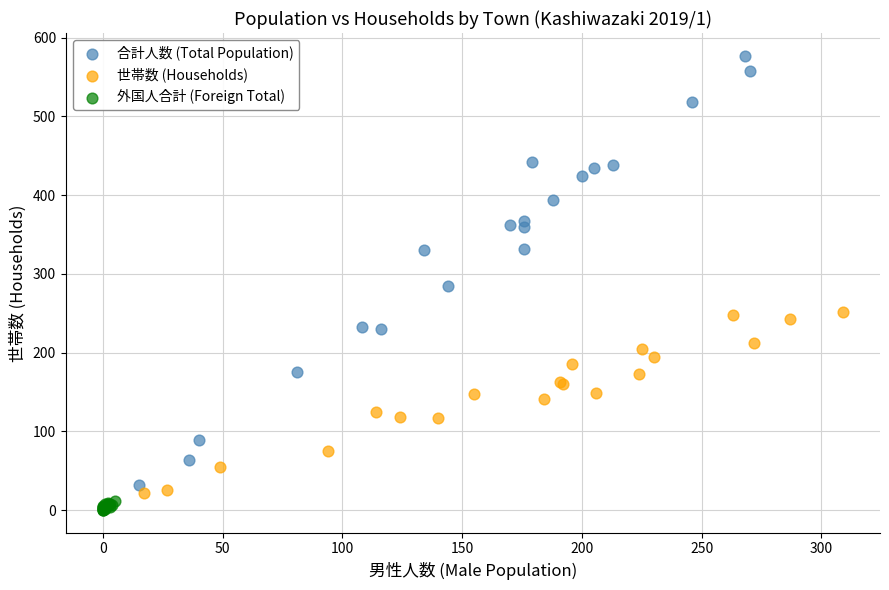

Which series reaches the minimum Y coordinate?

外国人合計 (Foreign Total)